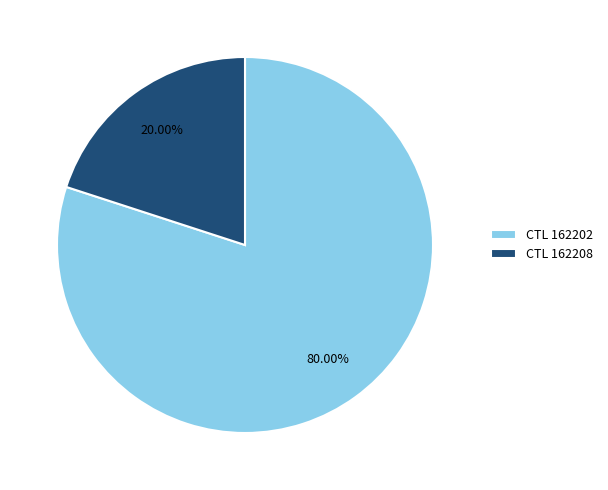

Between CTL 162208 and CTL 162202, which is larger?

CTL 162202